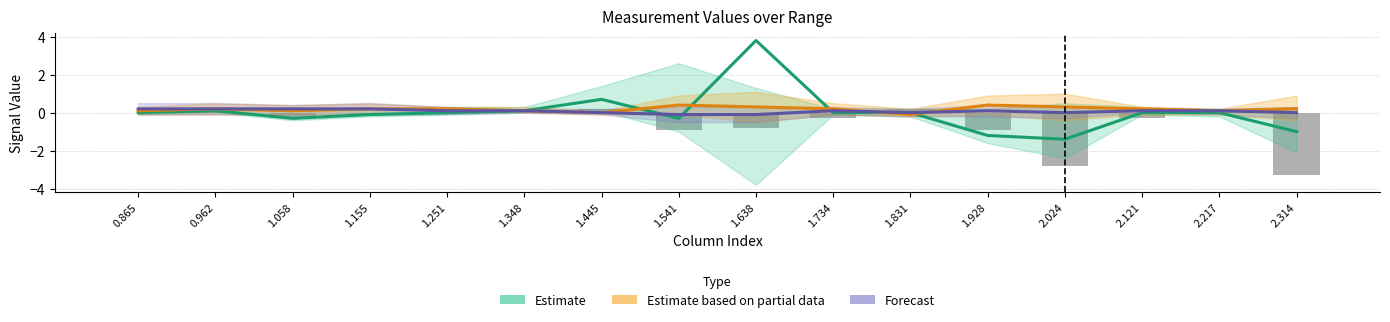

At how many categories does at least one series exceed 3?

1